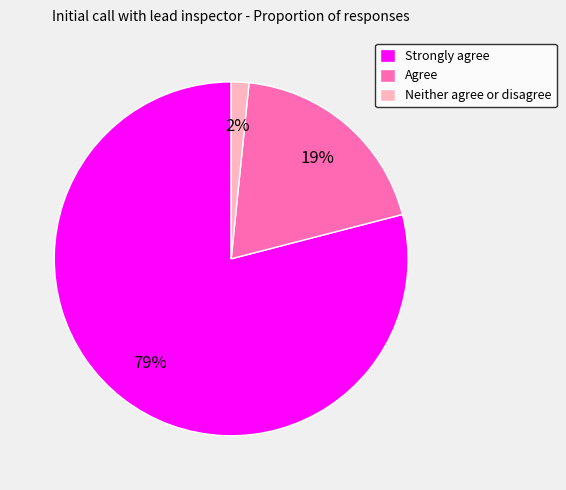

True or false: Strongly agree accounts for 79% of the total.

True